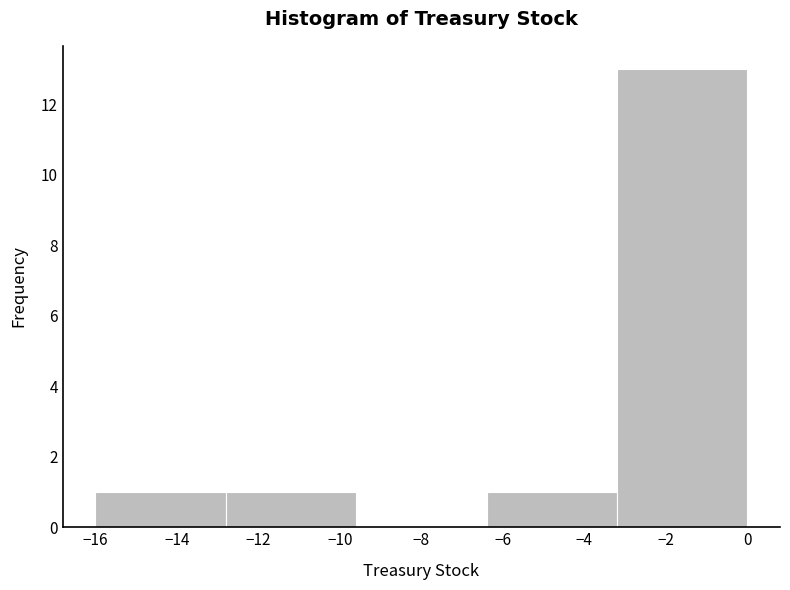

Which range on the x-axis has the tallest bar?

-3.2 to 0.0